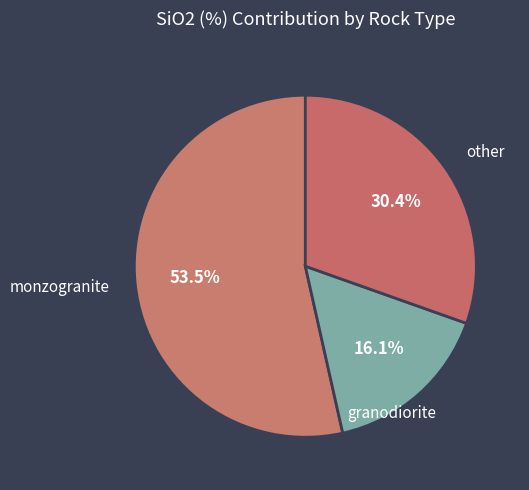

Count the number of slices in the pie.

3